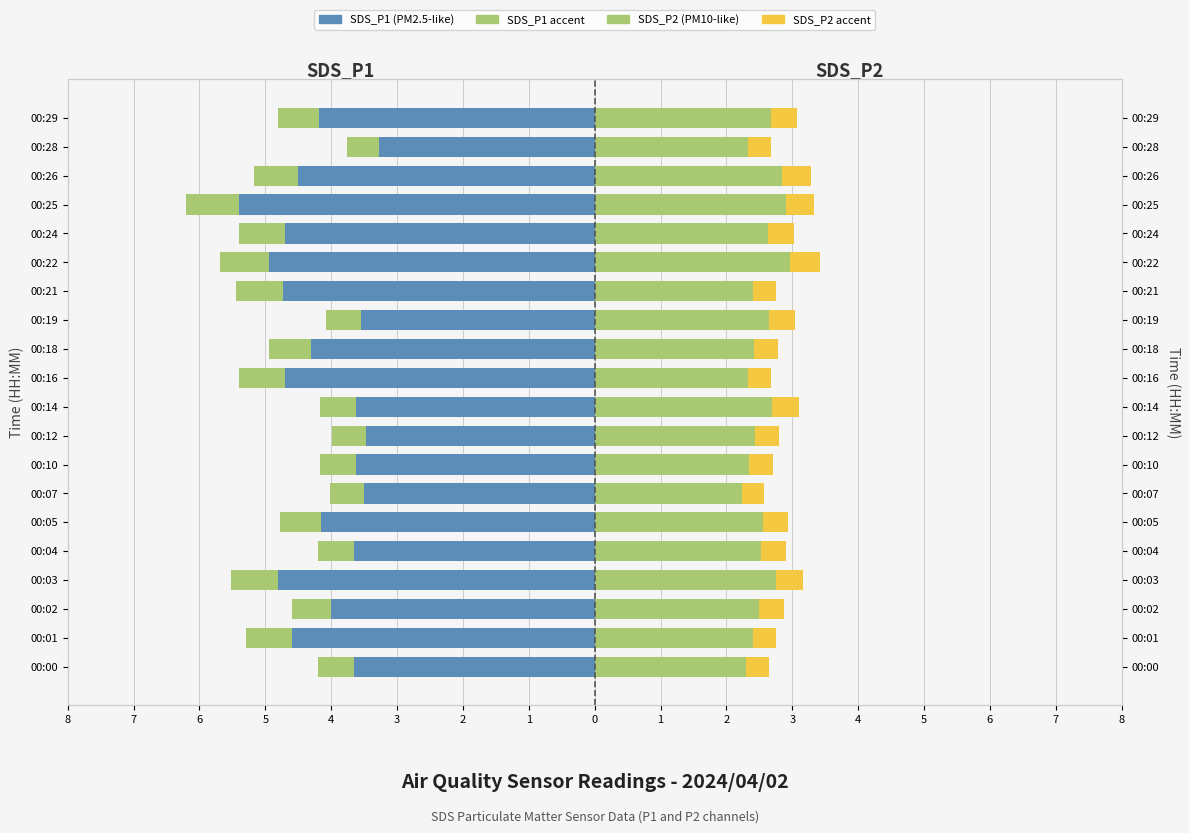

What is the difference between the maximum and minimum values in the SDS_P2 (accent) series?

0.1